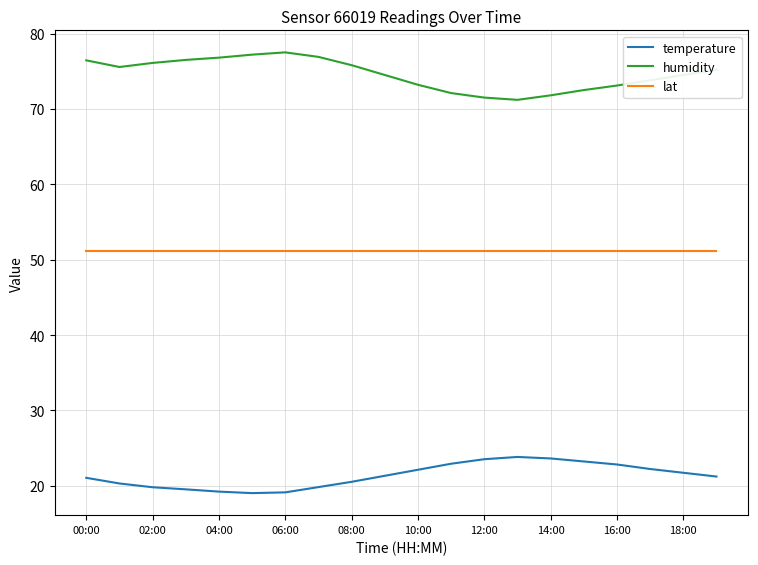

List the series in order of their overall mean, highest first.

humidity, lat, temperature